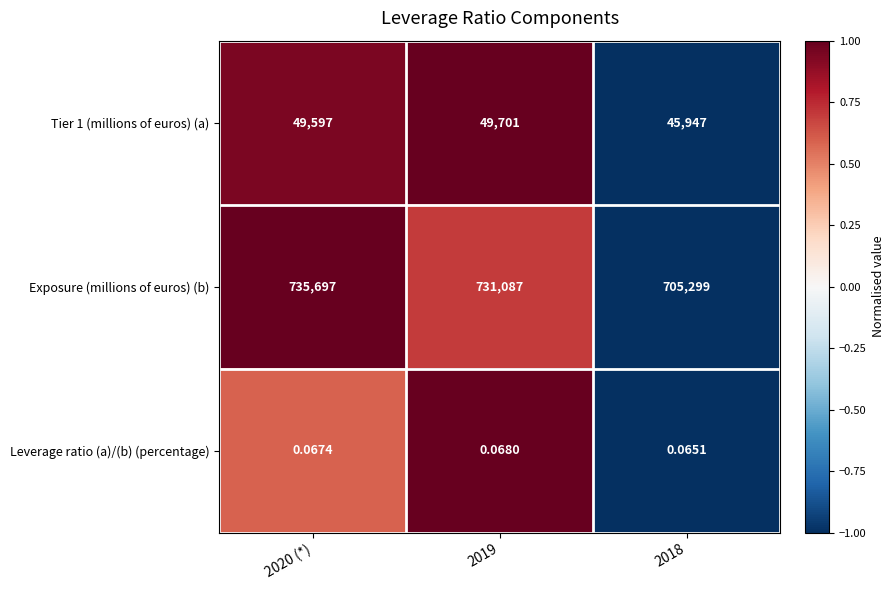

Which series has the largest range (max minus min)?

Exposure (millions of euros) (b)